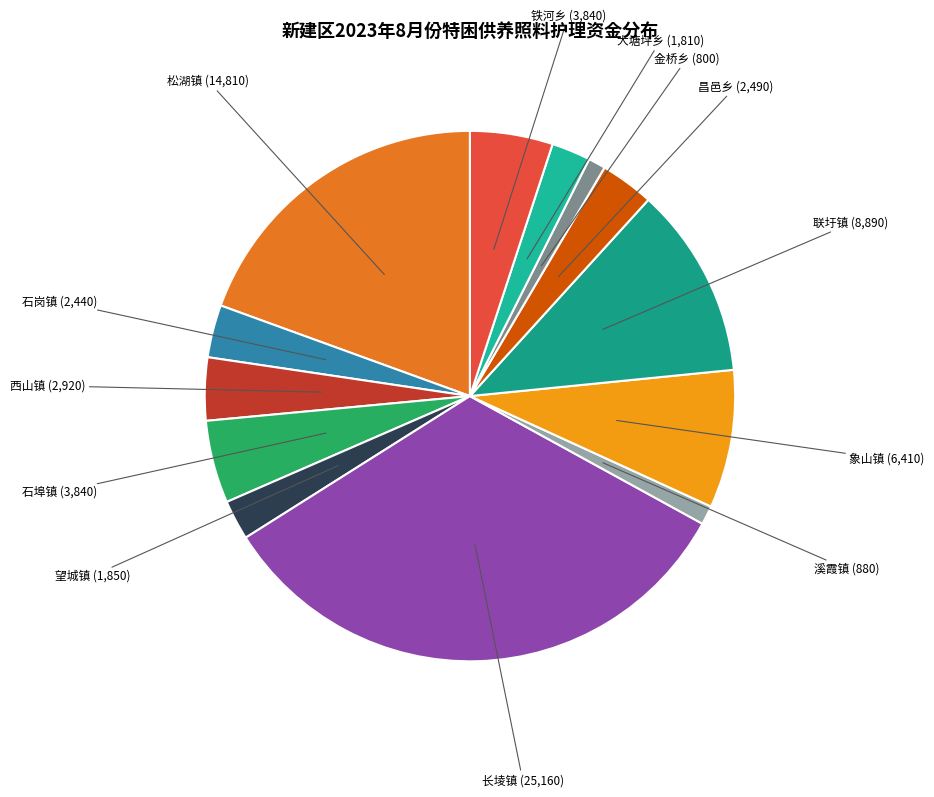

What is the largest slice in the pie chart?

长堎镇